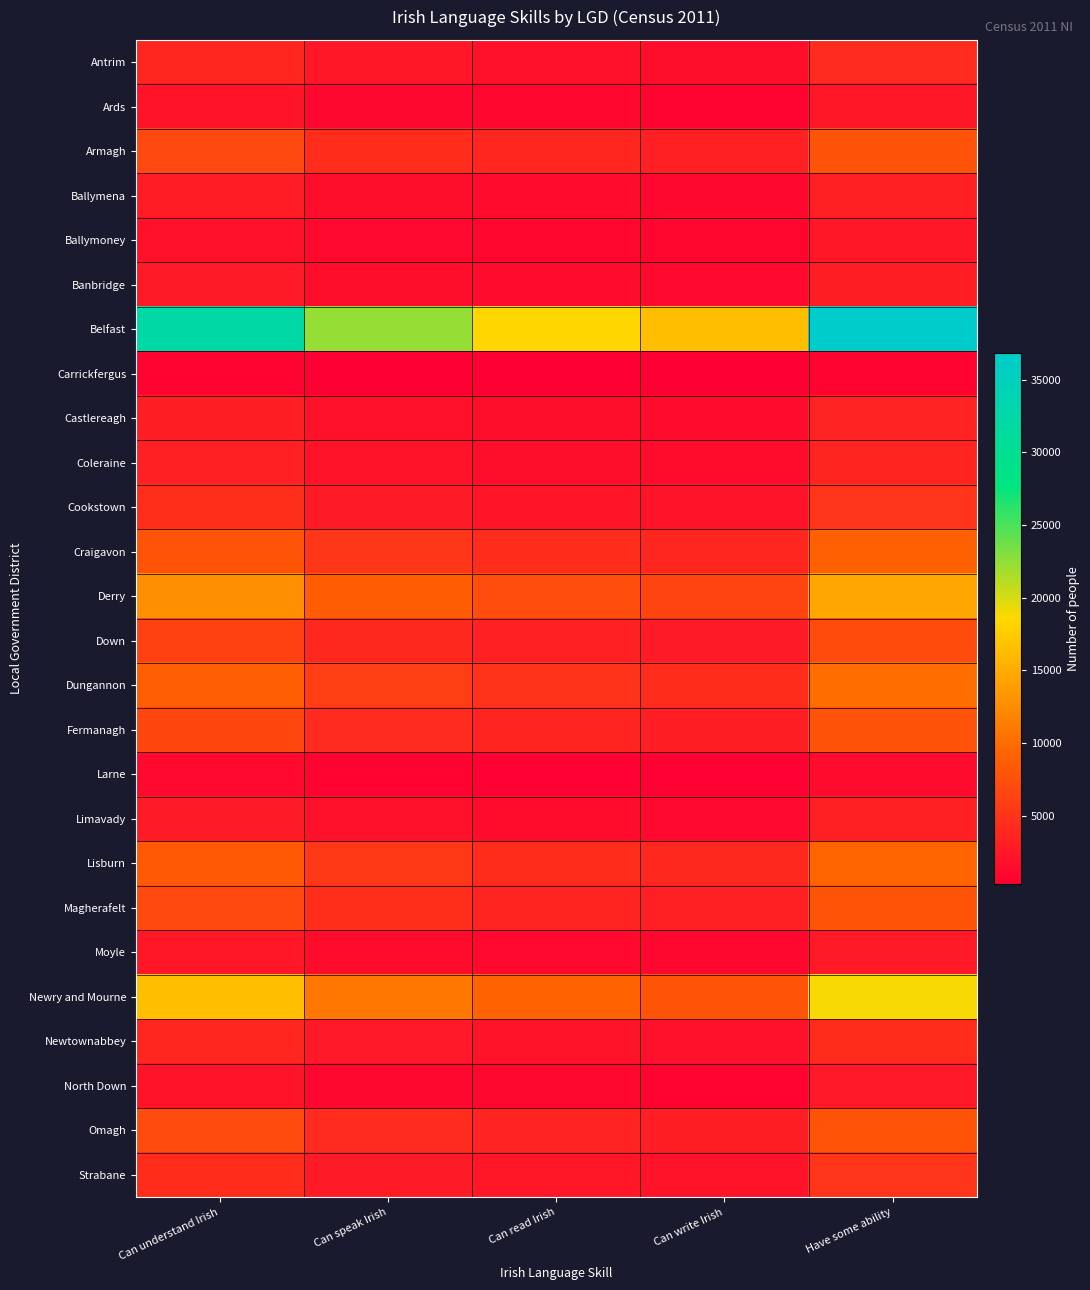

What is the greatest value displayed?

36837